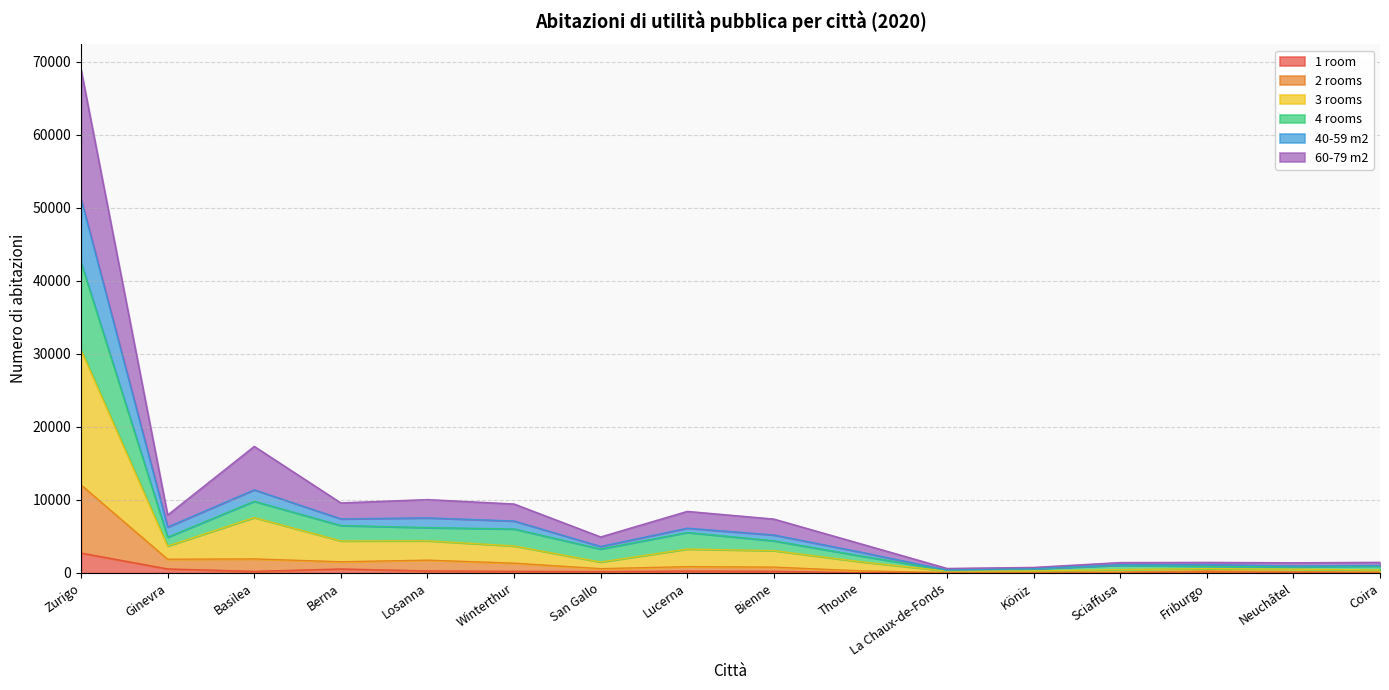

How many distinct data groups are displayed?

6